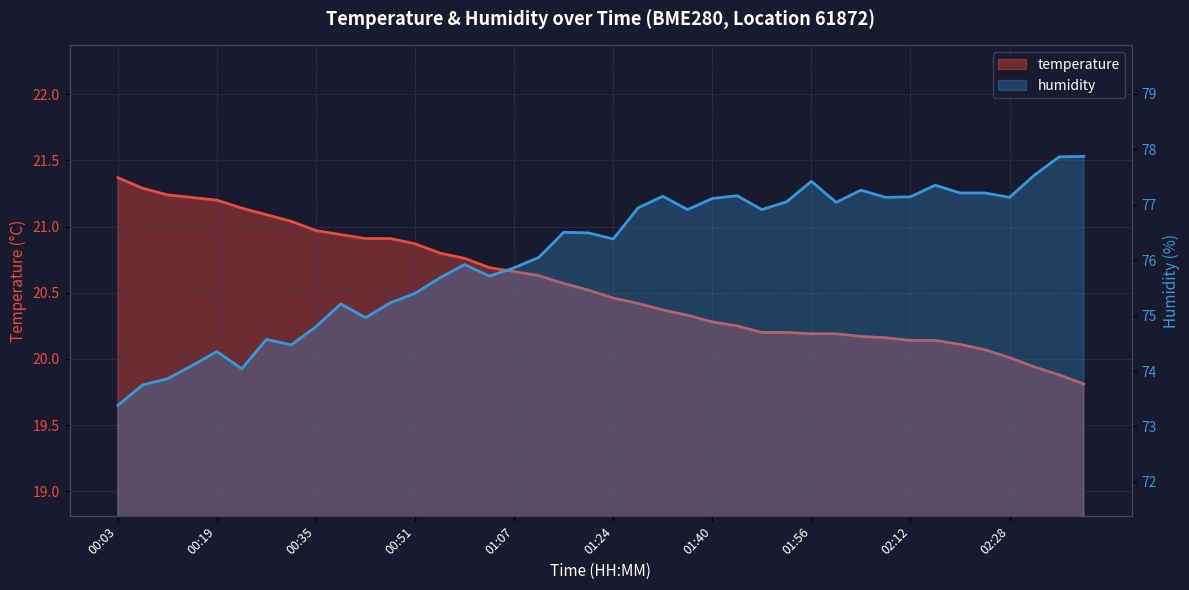

Which series has the largest total across all categories?

humidity